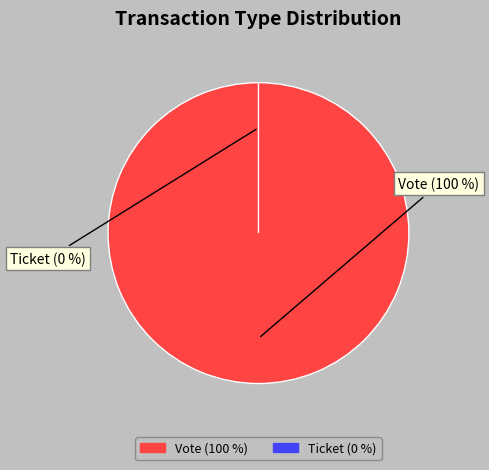

To the nearest percent, what is the difference between the largest and smallest slice percentages?

100%